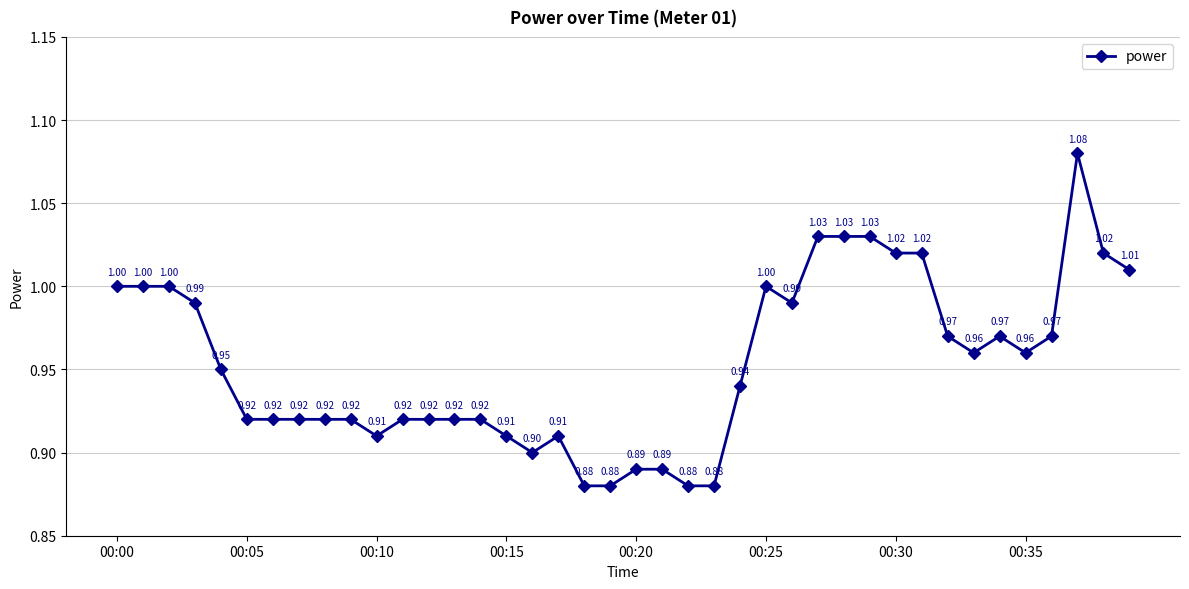

True or false: there are more than 0 points higher than both neighbors.

True